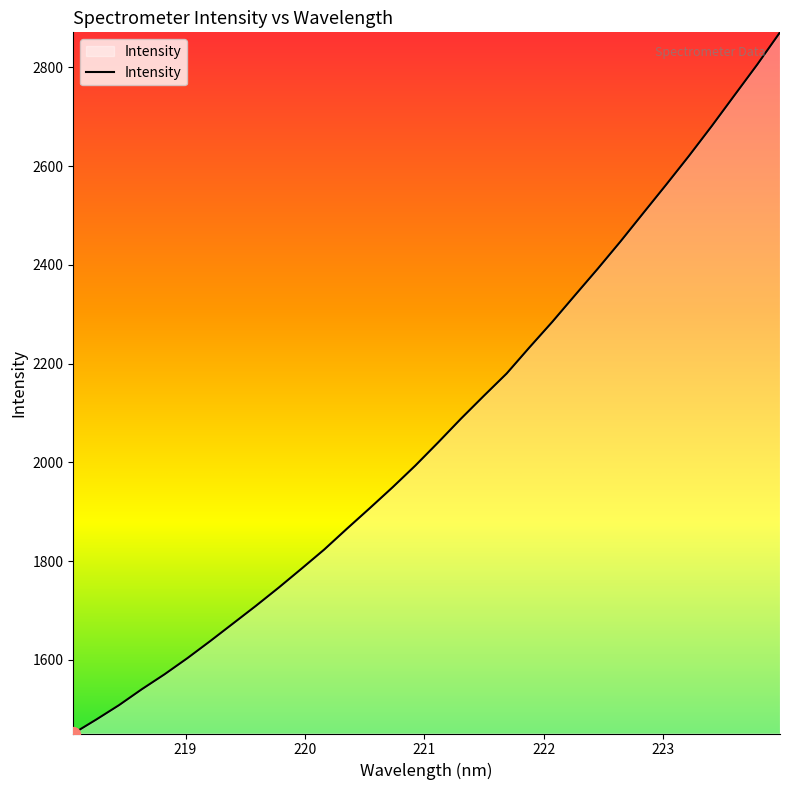

Does the chart have visible grid lines?

No